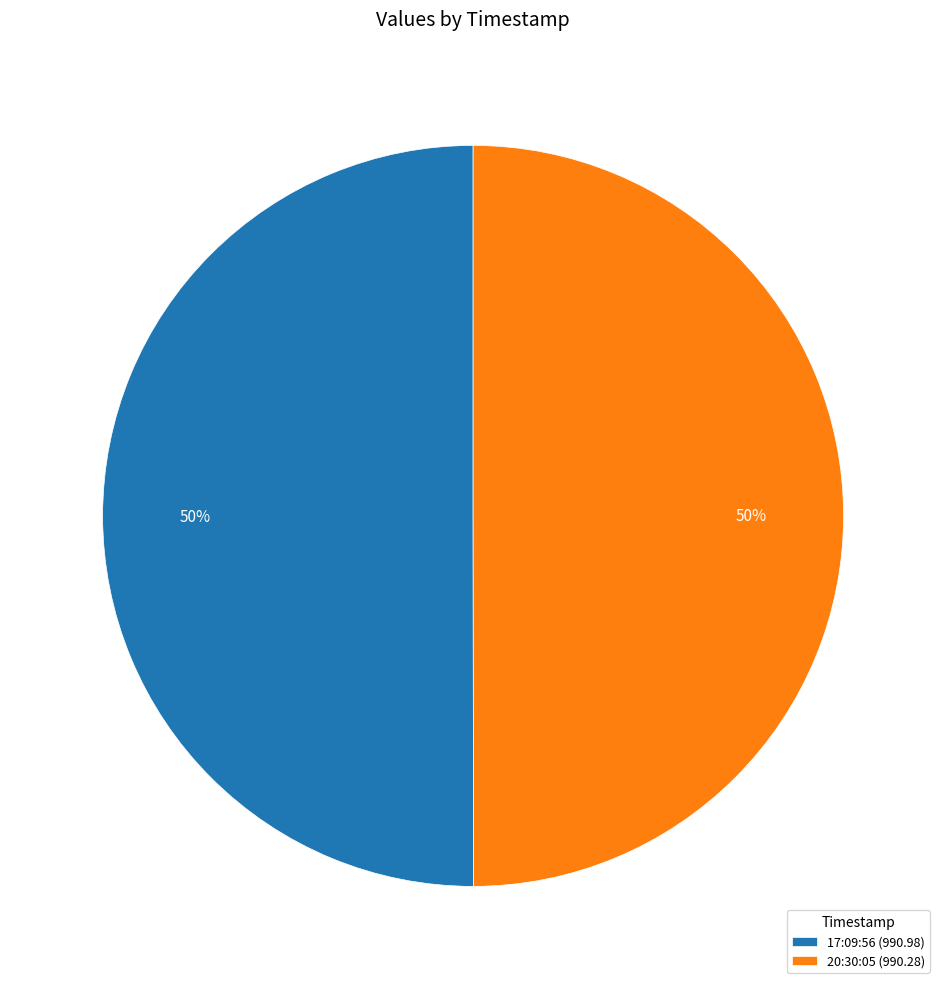

Is it true that 20:30:05 (990.28) is 40% of the pie?

False